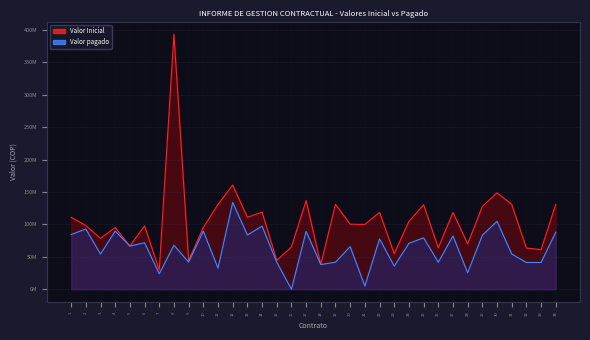

How many interior local valleys does the Valor pagado series have?

12